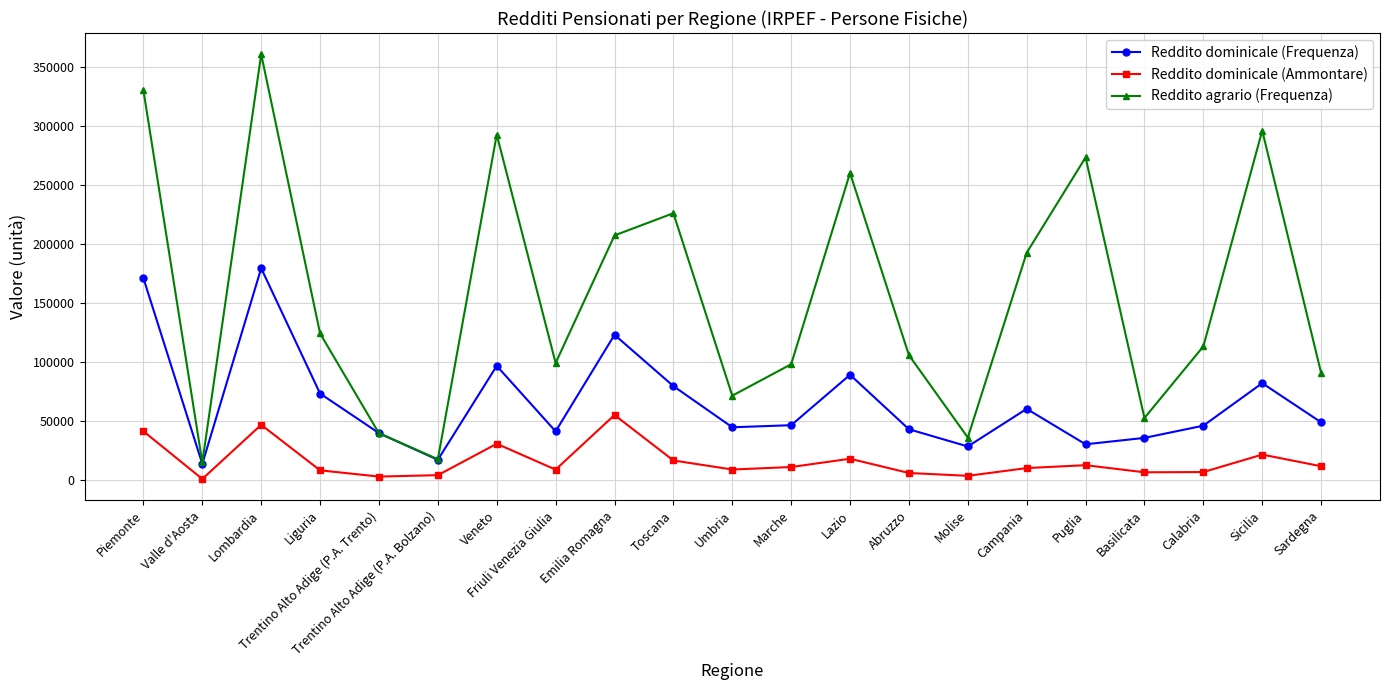

What is the spread (max minus min) of values at Campania?

182378